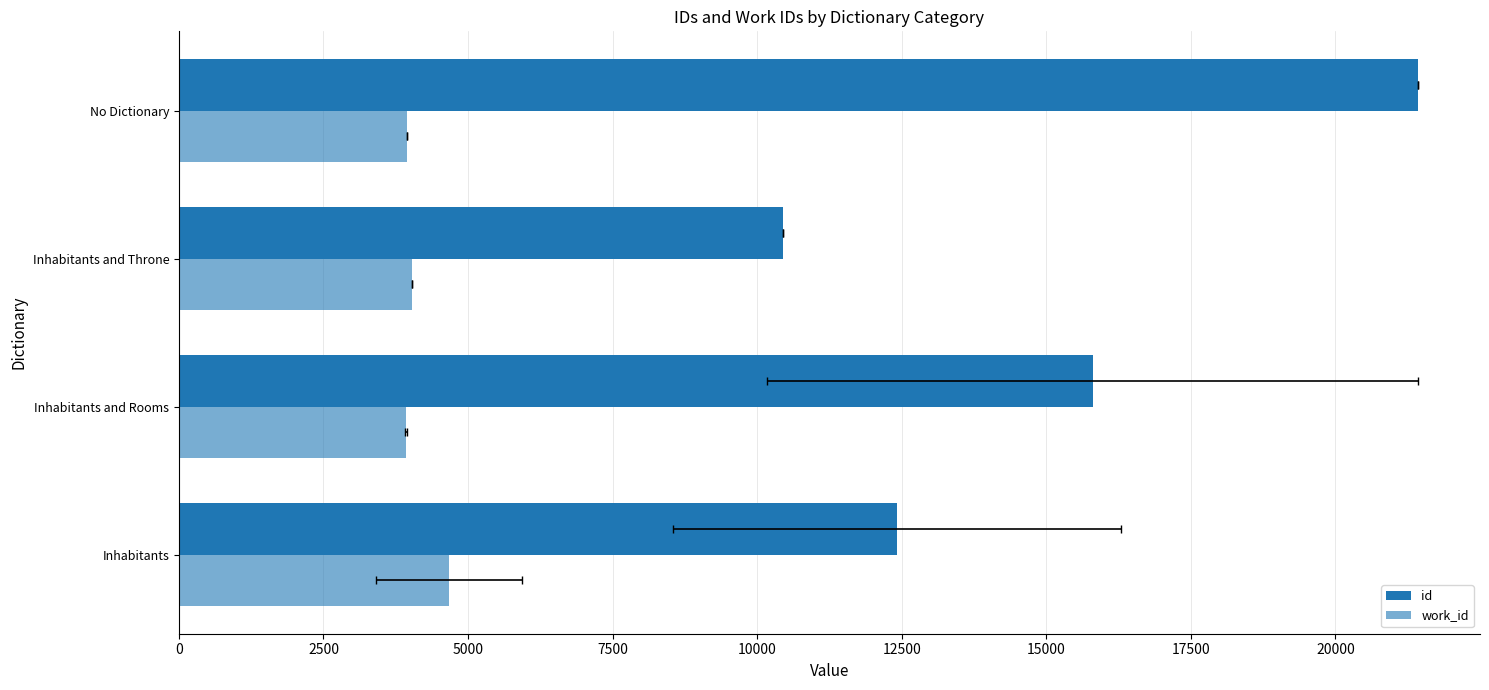

How many data points in id are less than 15799?

2